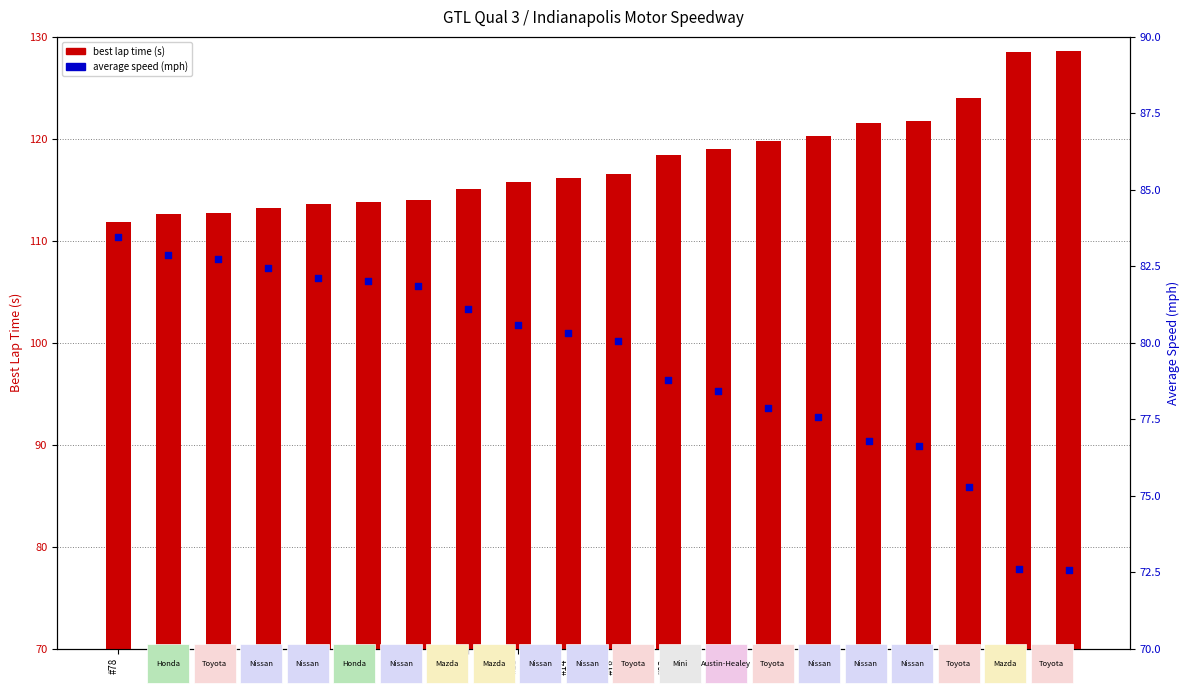

At how many categories does at least one series exceed 109?

20